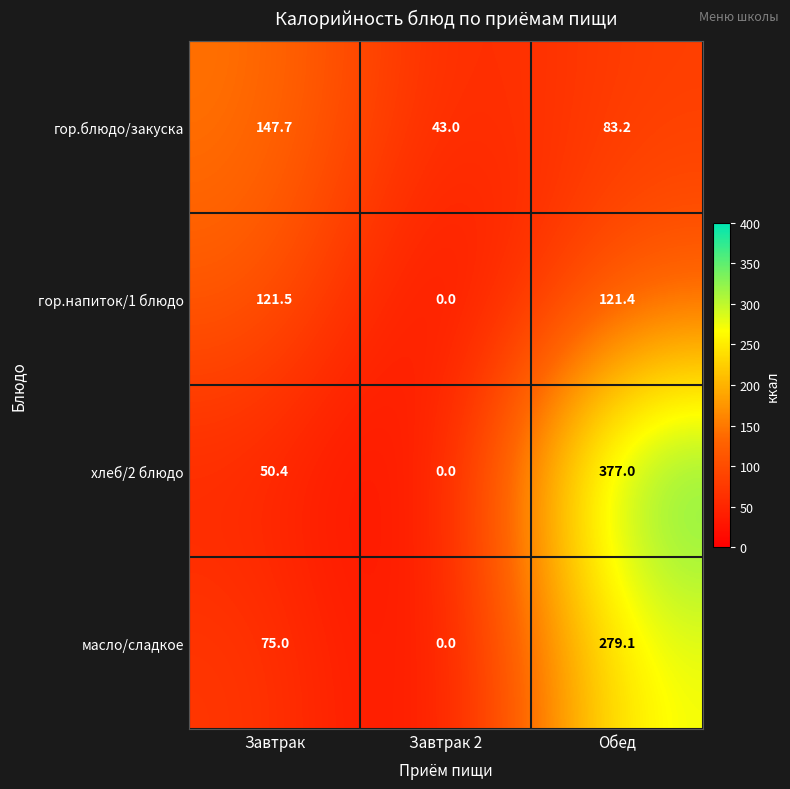

Which series has the widest spread of values?

хлеб/2 блюдо